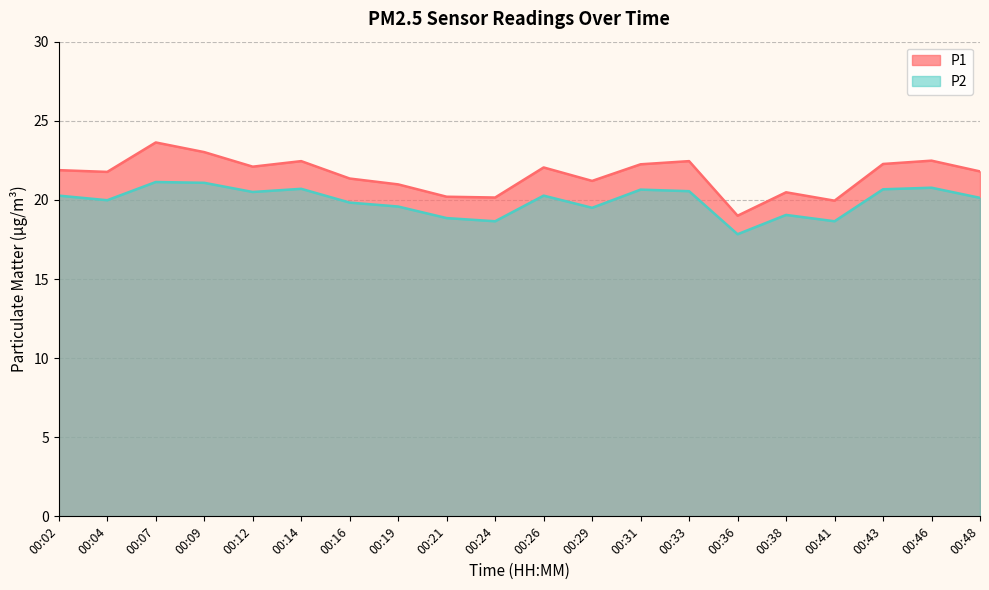

At which label does P1 reach its peak?

00:07